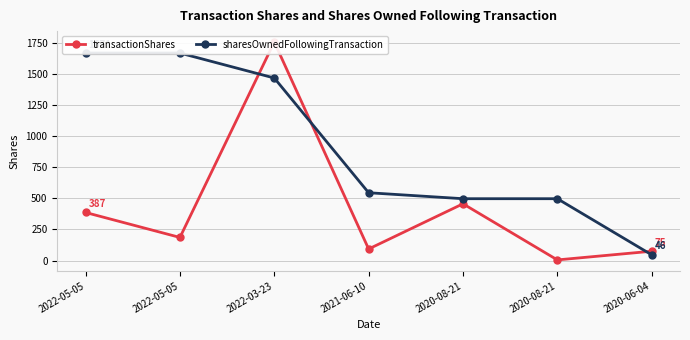

What is the label of the 1st point from the right?

2020-06-04